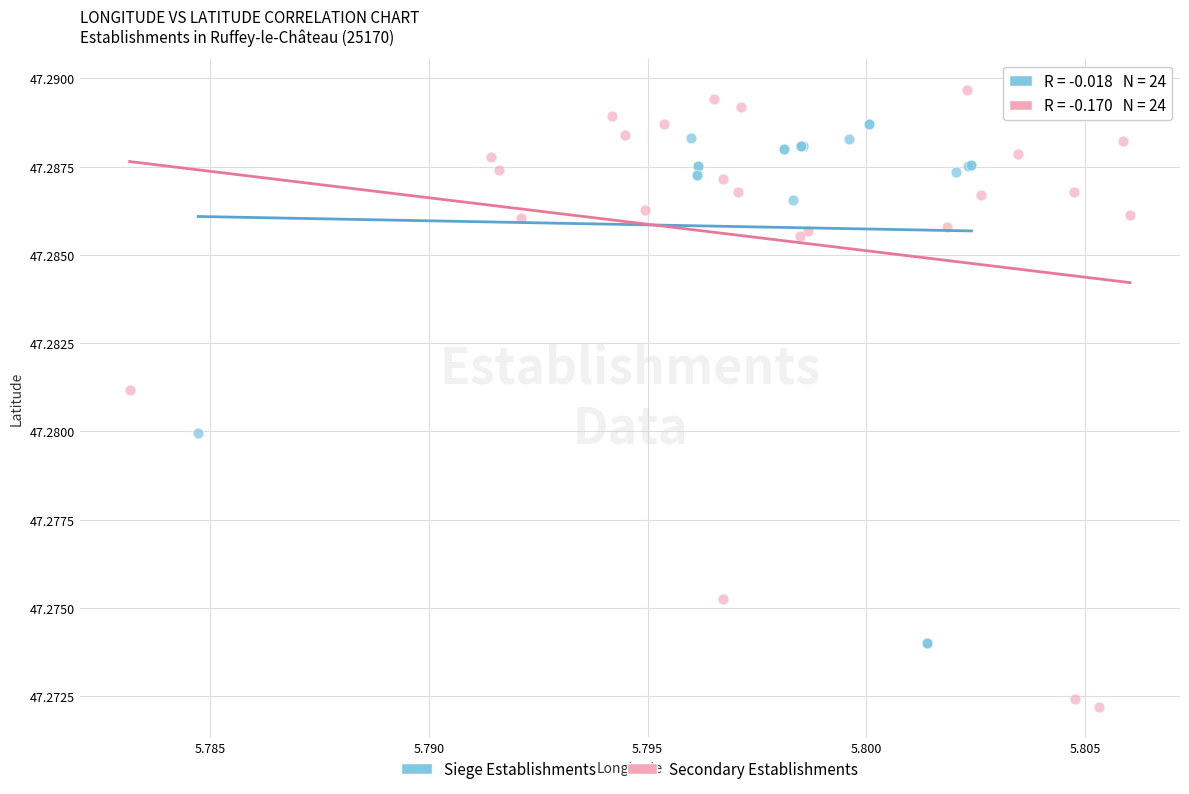

Which series contains the highest Y value?

Secondary Establishments